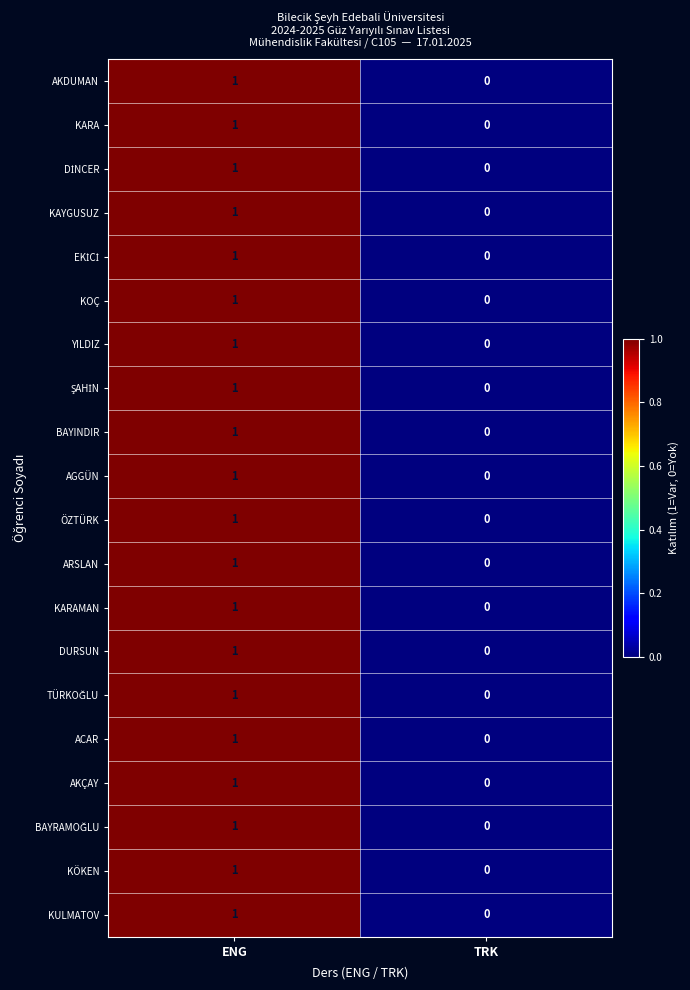

At which category is the sum across all series the highest?

ENG